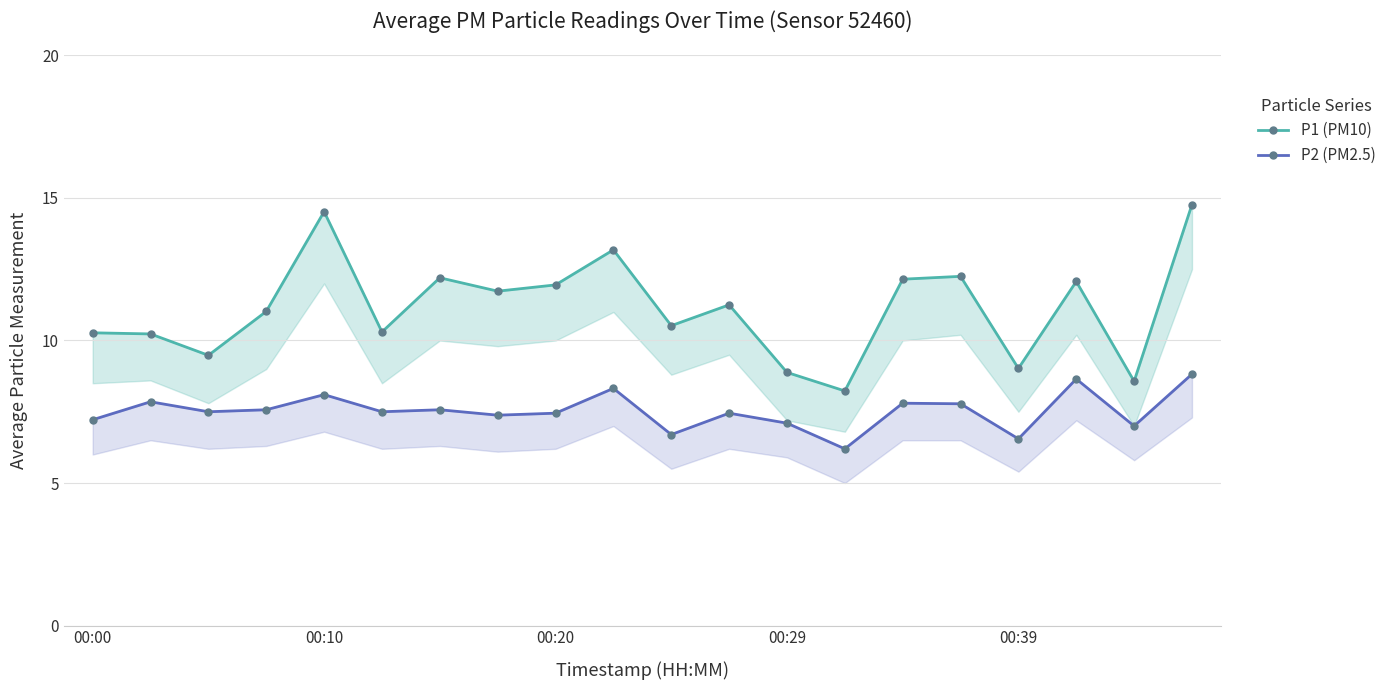

How many interior local valleys does the P1 (PM10) series have?

7